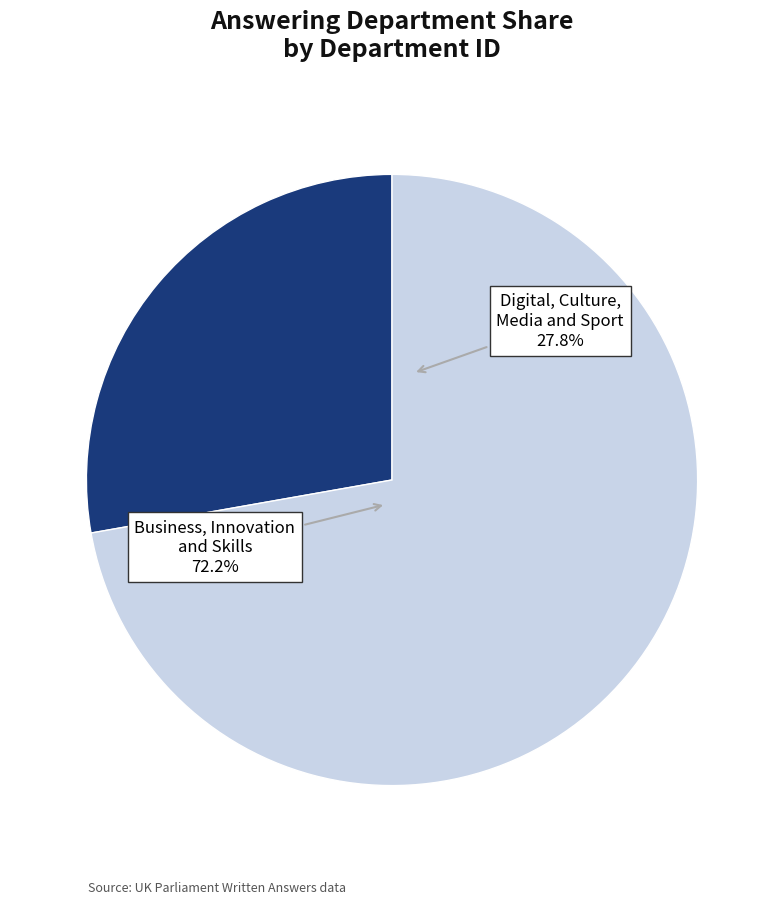

The Business, Innovation and Skills slice represents 59% of the pie. True or false?

False